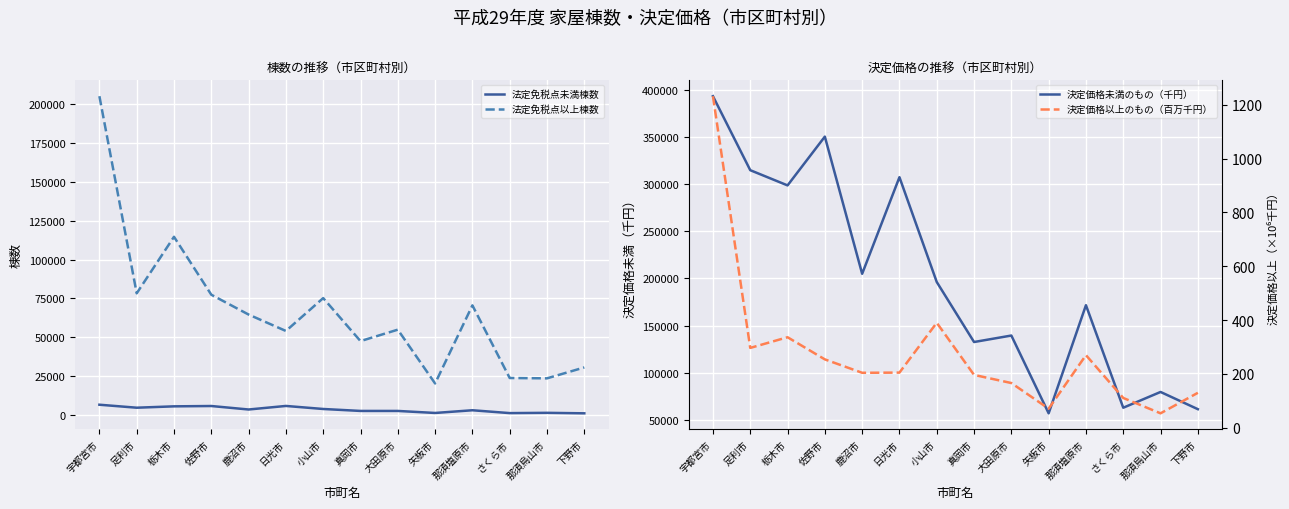

Rank the series by their maximum value, from lowest to highest.

決定価格以上のもの（百万千円）, 法定免税点未満棟数, 法定免税点以上棟数, 決定価格未満のもの（千円）